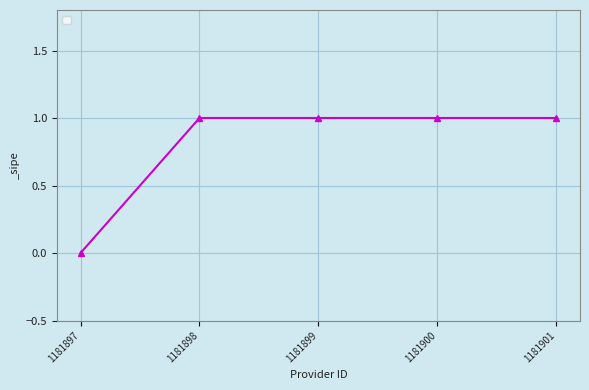

Count the values in the range 1 to 2.

4